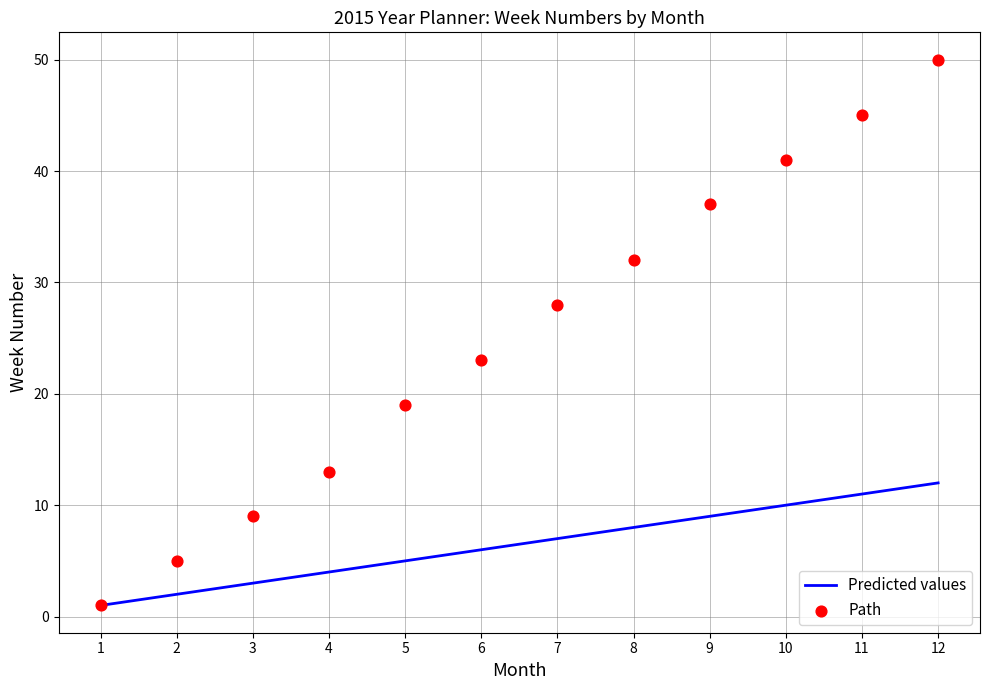

Which series has the largest Y range (max minus min)?

Path